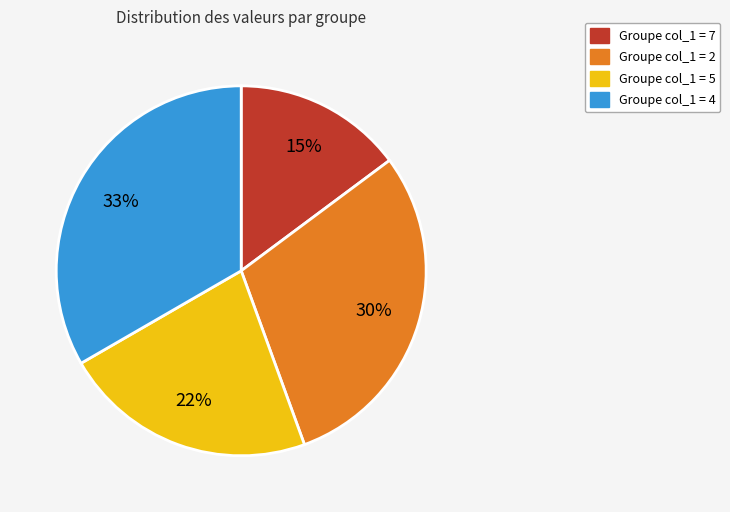

To the nearest percent, what is the average slice percentage?

25%